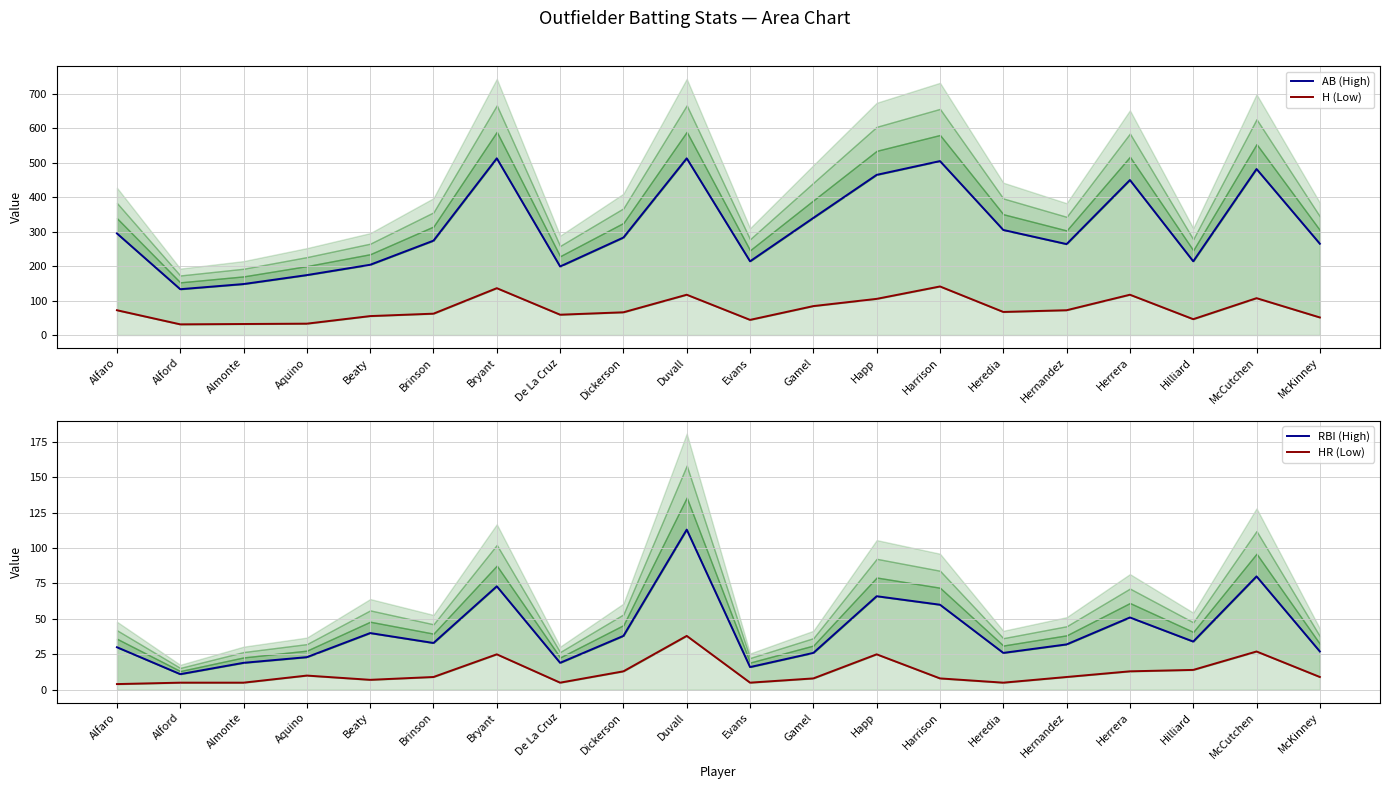

True or false: H (Low) and RBI (High) cross at least once.

False